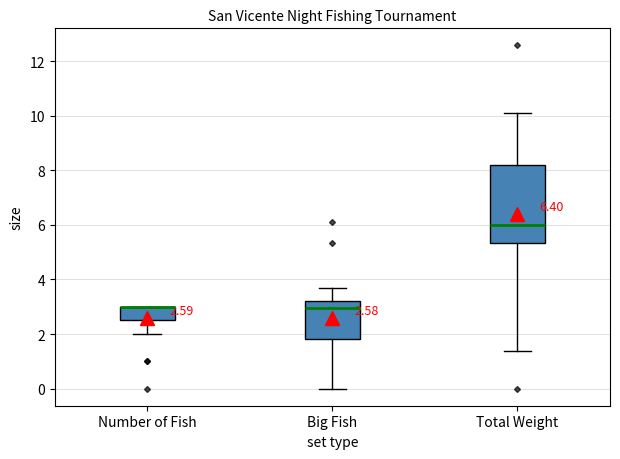

Which box is the tallest, from its lower edge to its upper edge?

Total Weight